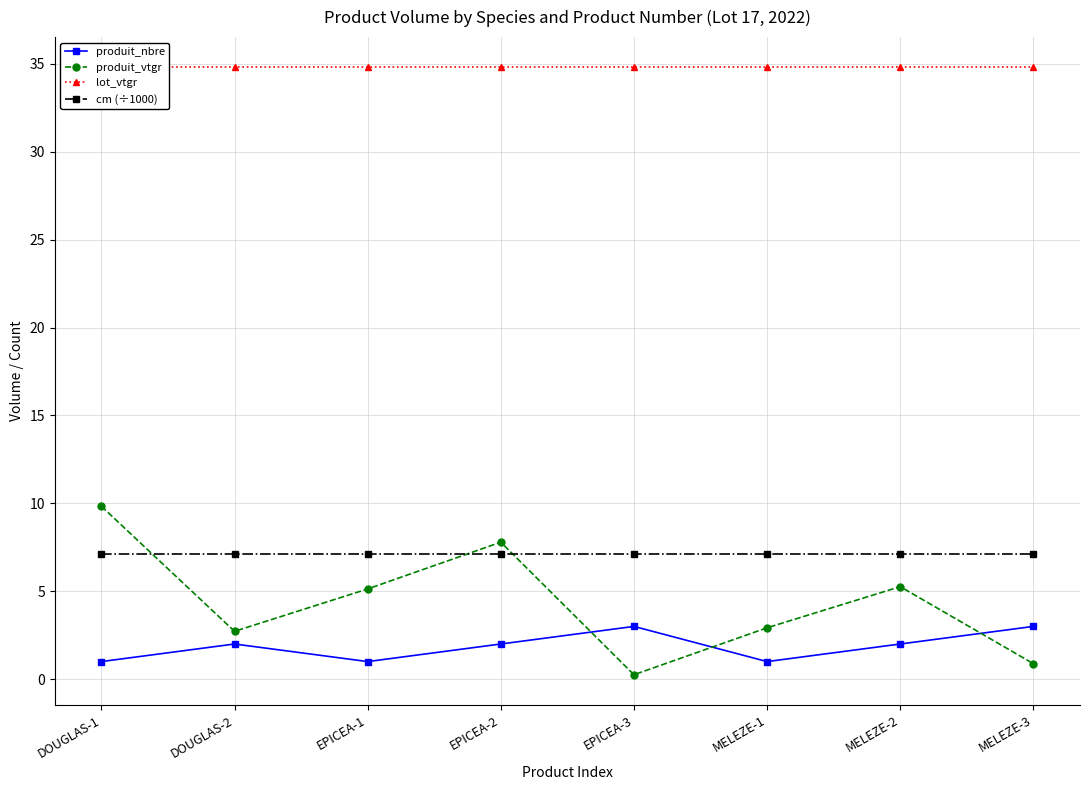

True or false: lot_vtgr and cm (÷1000) intersect in this chart.

False